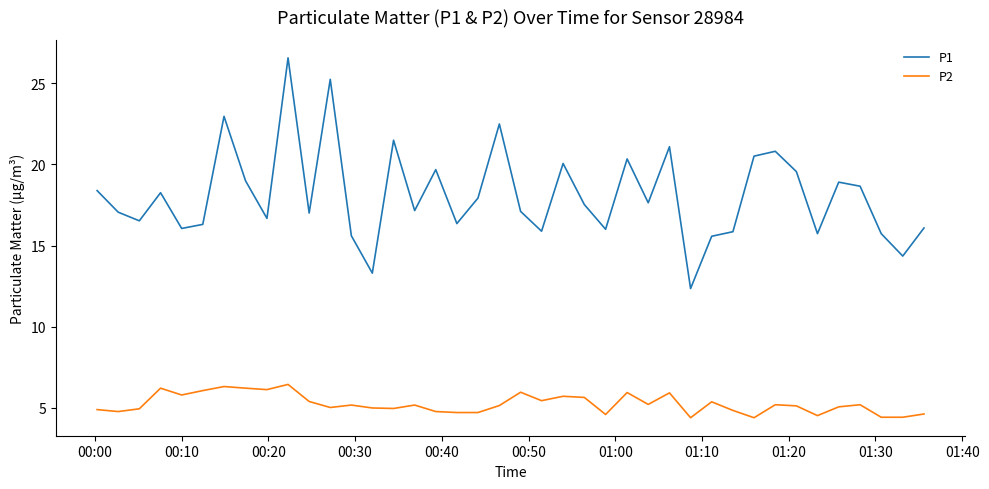

Rank the series by their maximum value, from highest to lowest.

P1, P2